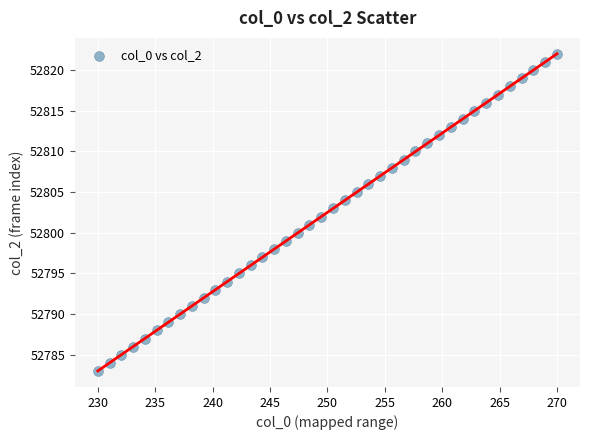

What is the range of Y values (max minus min)?

39